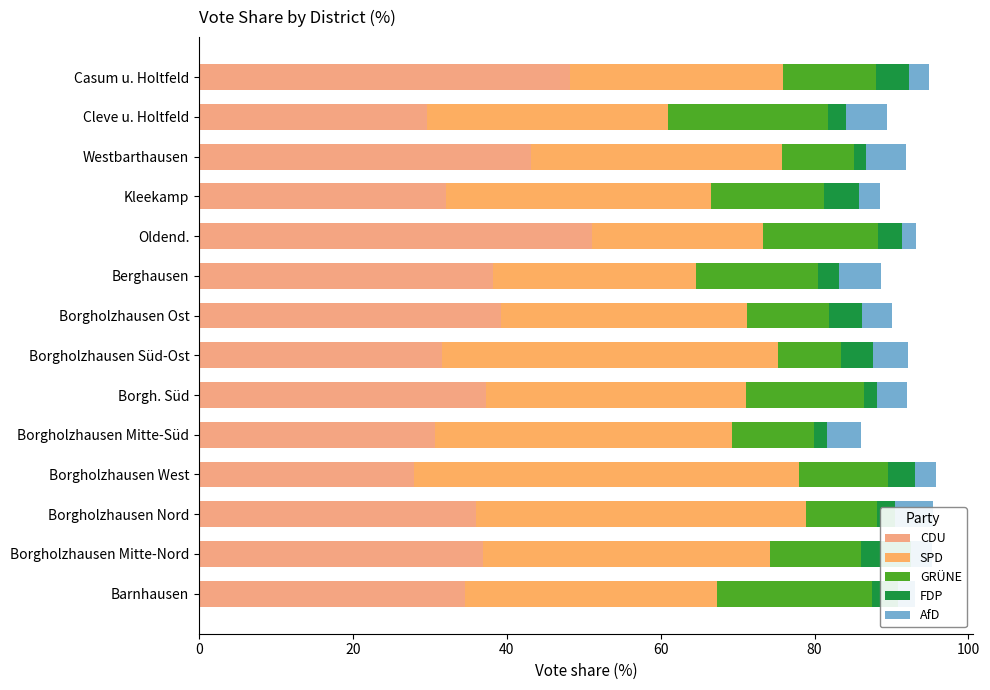

Read the CDU value at Barnhausen.

34.5